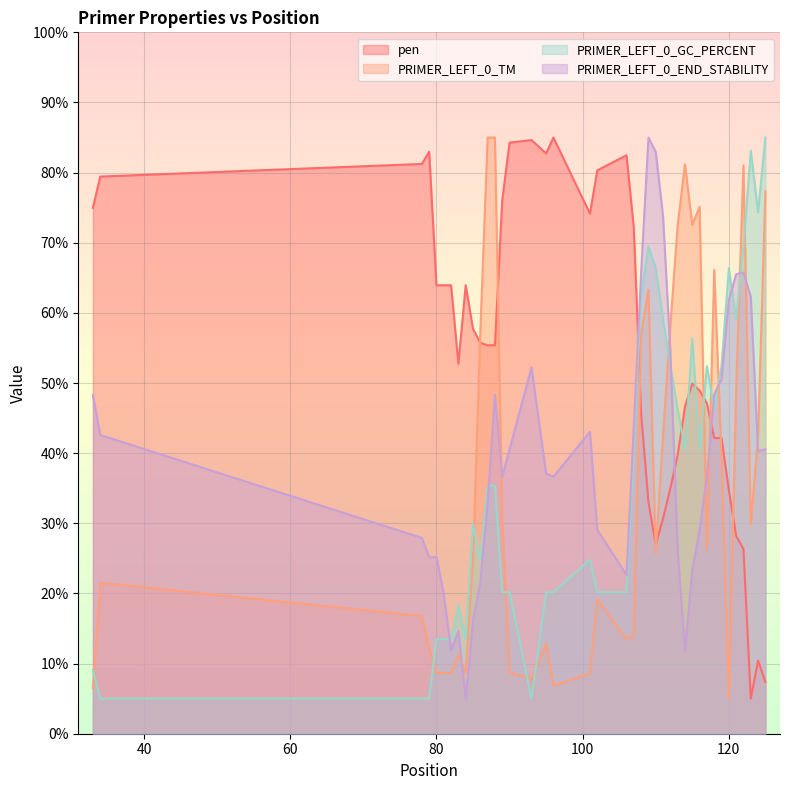

What are all the series names shown in the legend?

pen, PRIMER_LEFT_0_TM, PRIMER_LEFT_0_GC_PERCENT, PRIMER_LEFT_0_END_STABILITY